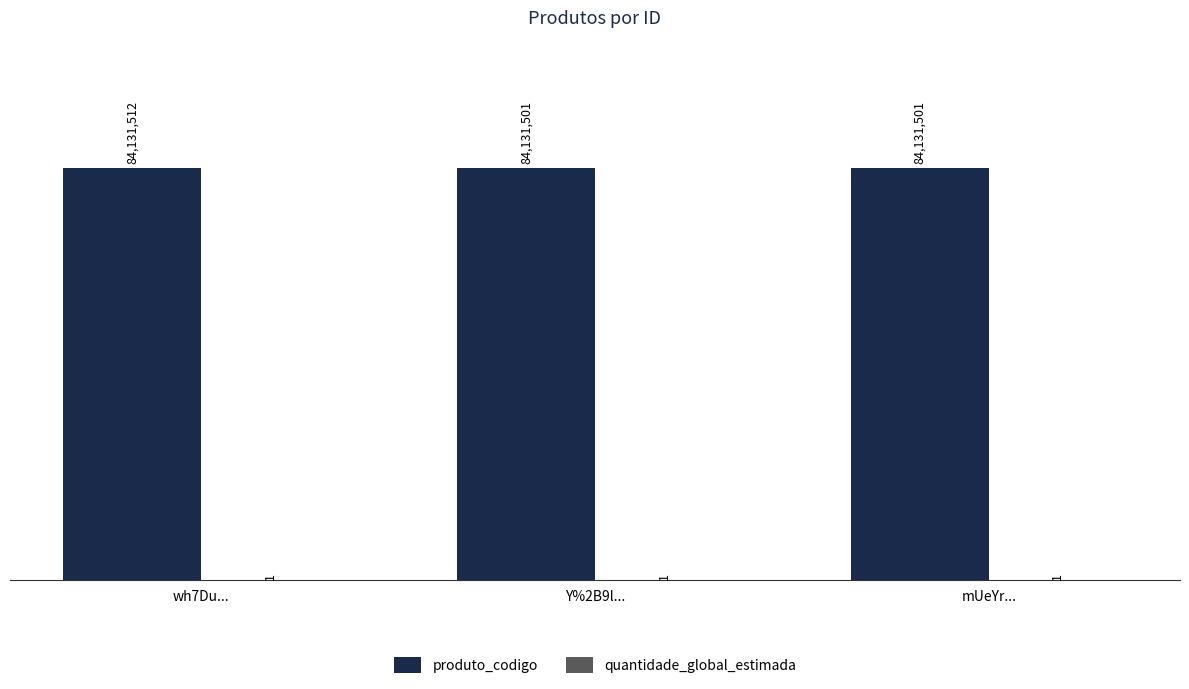

At which category does the chart reach its peak across all series?

wh7Du...